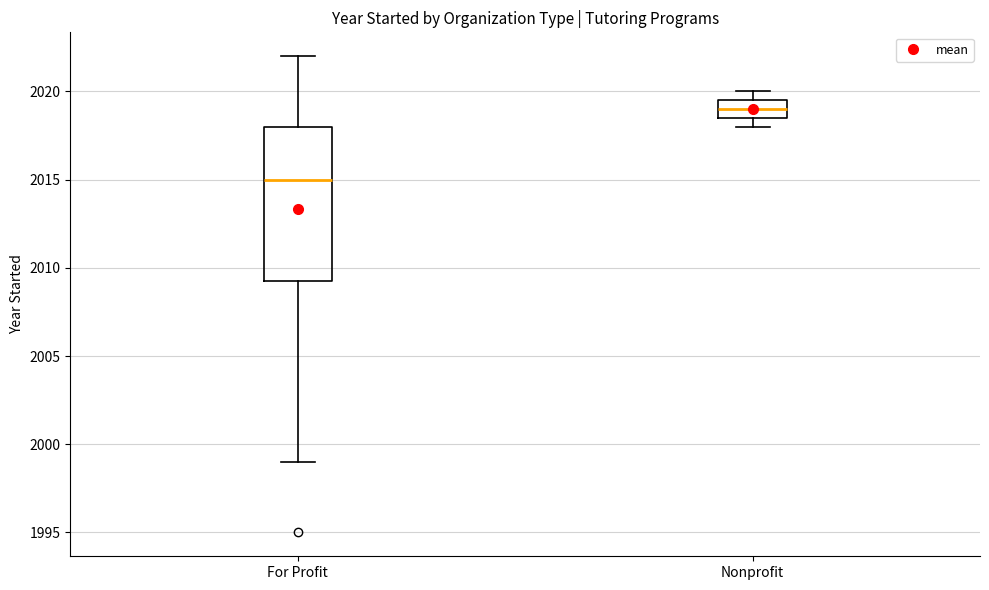

Reading left to right, read every box against the y-axis: the position of its median line, the range the box covers, and the ends of its whiskers. The values are not printed on the chart, so give them approximately, as read against the axis.

For Profit: median 2015.0, box 2009.5 to 2018.0, whiskers 1999.0 to 2022.0
Nonprofit: median 2019.0, box 2018.5 to 2019.5, whiskers 2018.0 to 2020.0